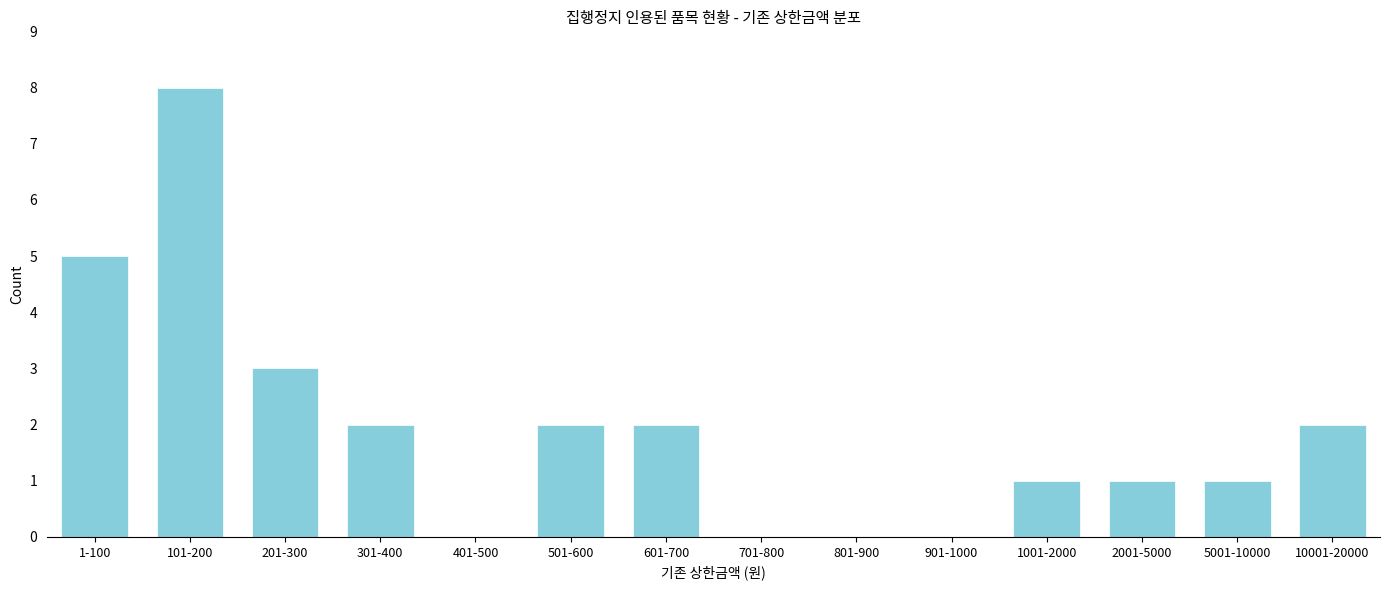

Reading left to right, transcribe all the data shown in this chart.

1-100=5	101-200=8	201-300=3	301-400=2	401-500=0	501-600=2	601-700=2	701-800=0	801-900=0	901-1000=0	1001-2000=1	2001-5000=1	5001-10000=1	10001-20000=2